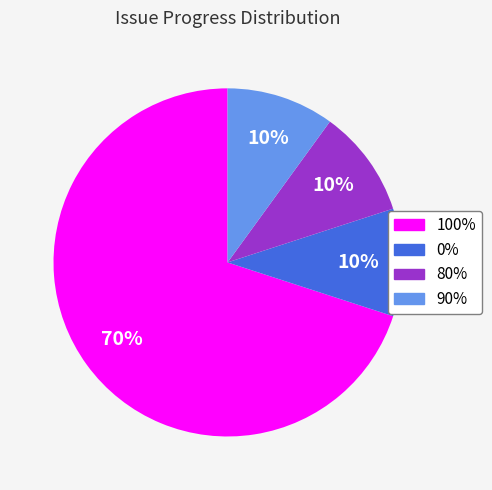

Is there any slice that represents more than half of the pie?

Yes